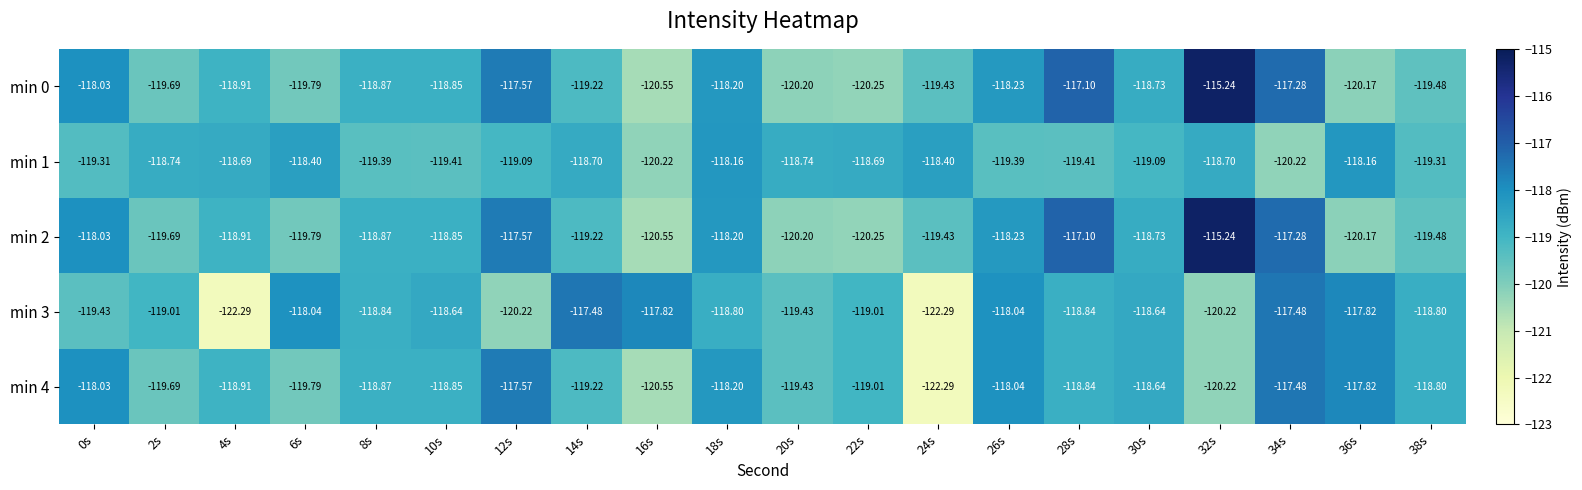

What is the minimum value shown in the chart?

-122.3